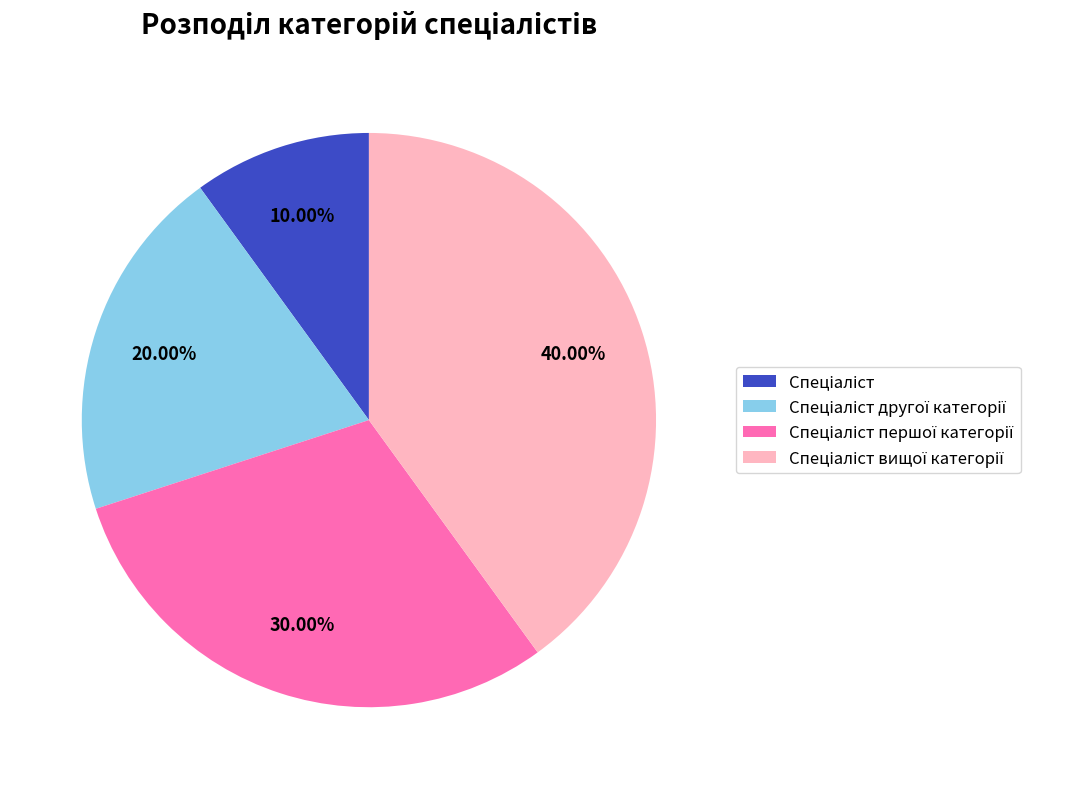

Is there any slice that represents more than half of the pie?

No